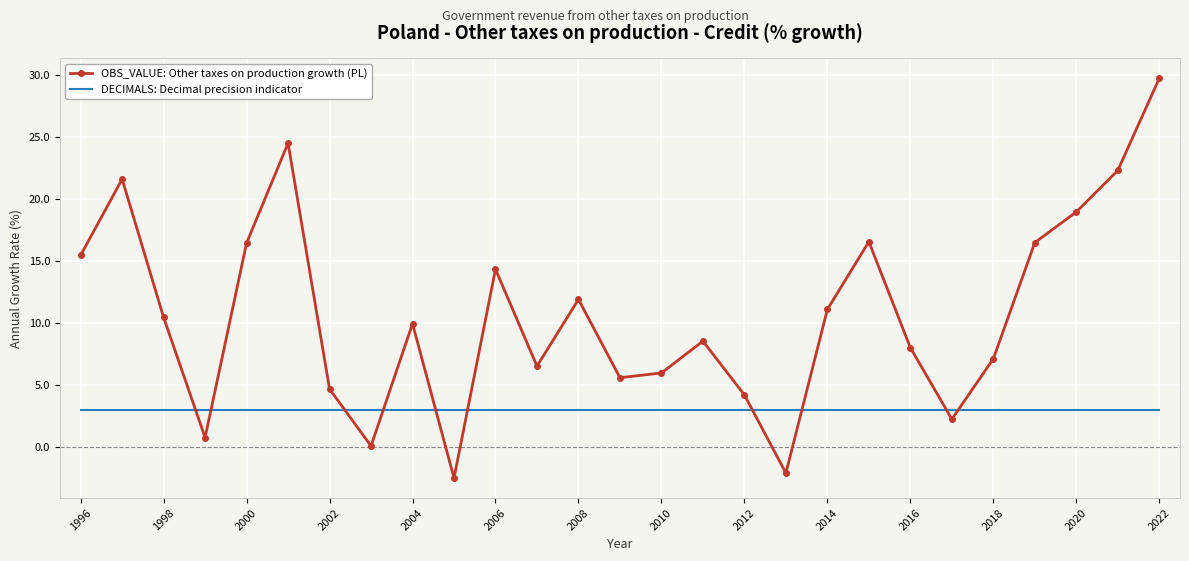

Which series has the largest total across all categories?

OBS_VALUE: Other taxes on production growth (PL)